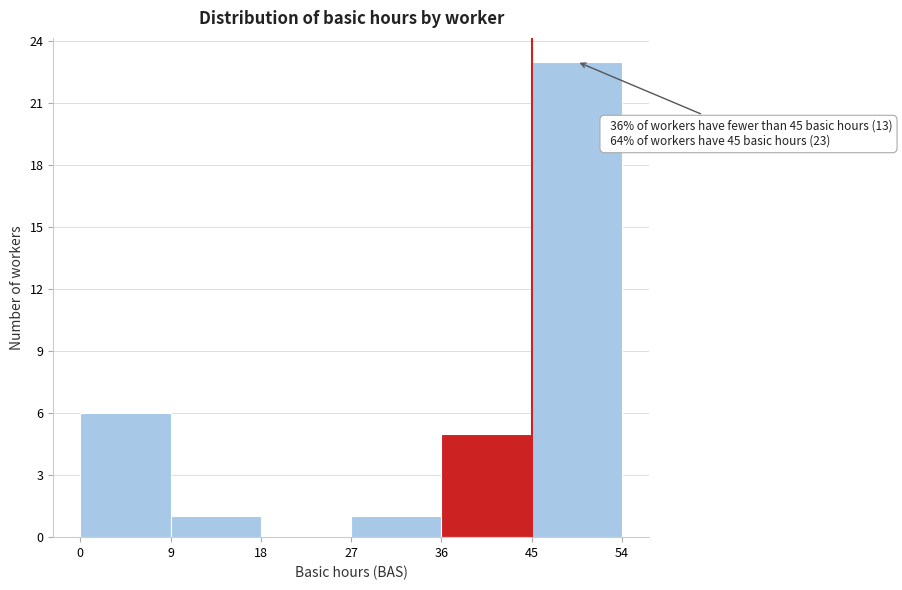

Which range on the x-axis has the tallest bar?

45 to 54